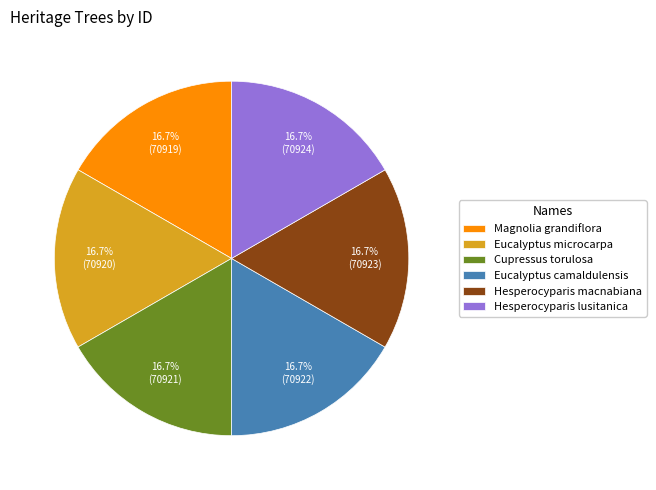

Does Eucalyptus camaldulensis represent more than half of the total?

No